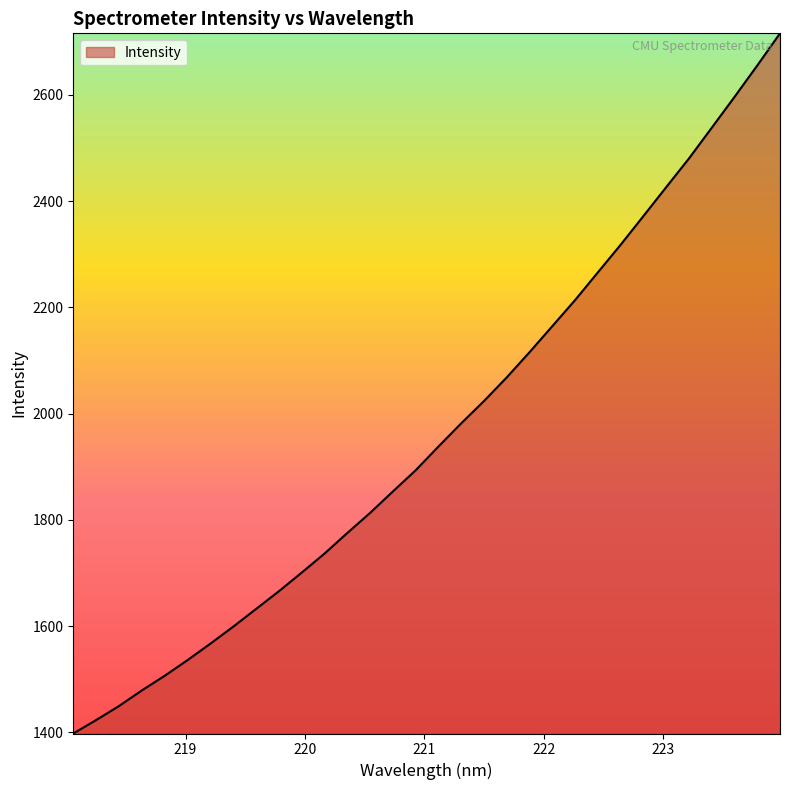

True or false: the data has more than 1 interior local peaks.

False